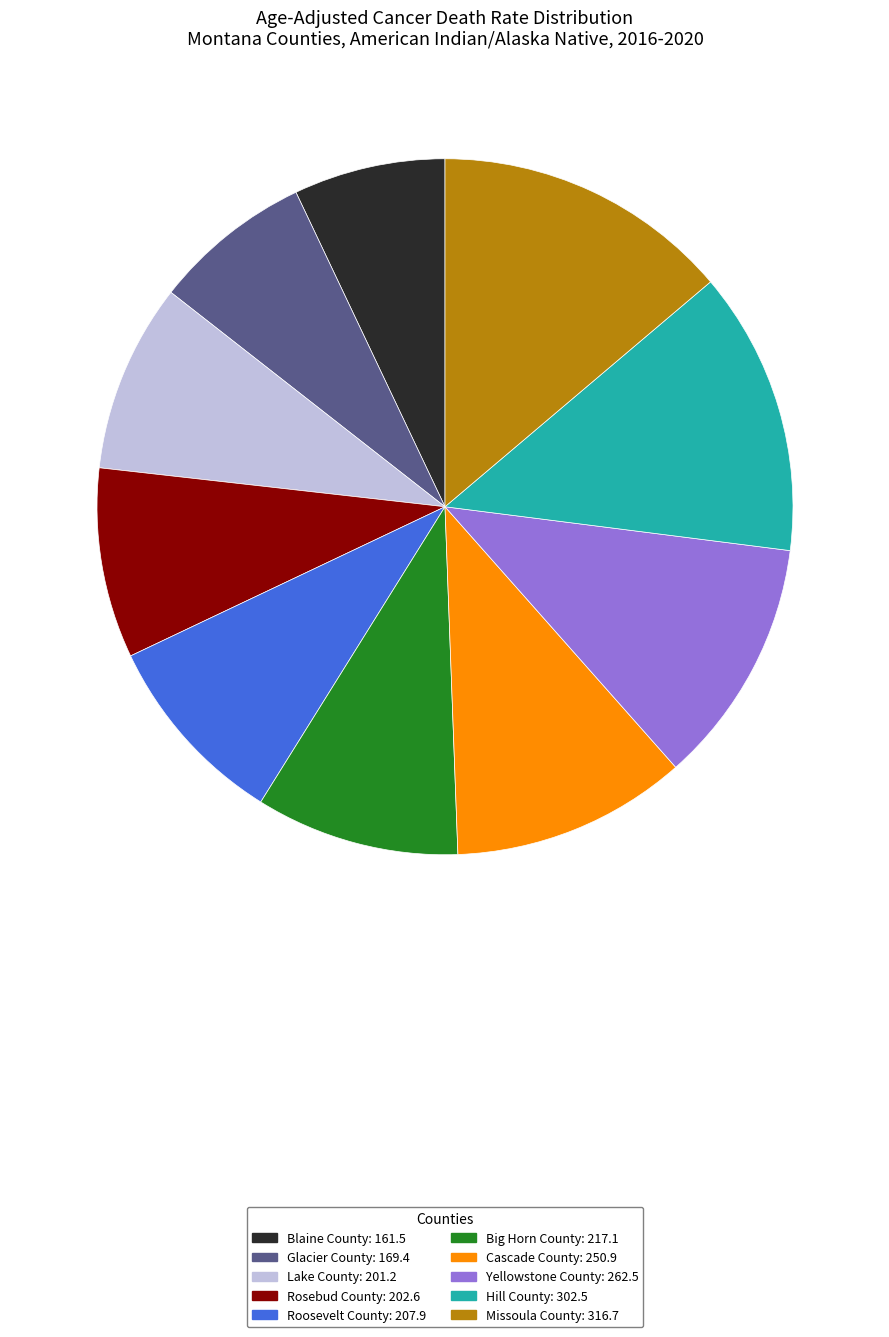

Is it true that Rosebud County is 23% of the pie?

False